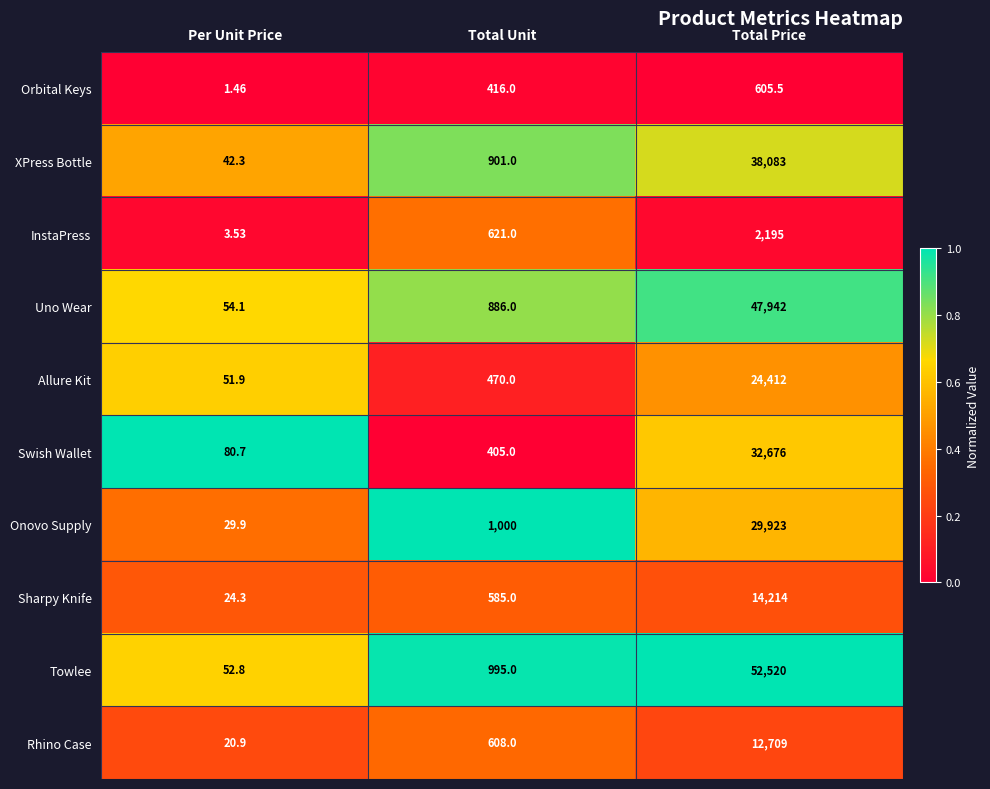

Between Per Unit Price and Total Price, which series saw the biggest shift?

Towlee